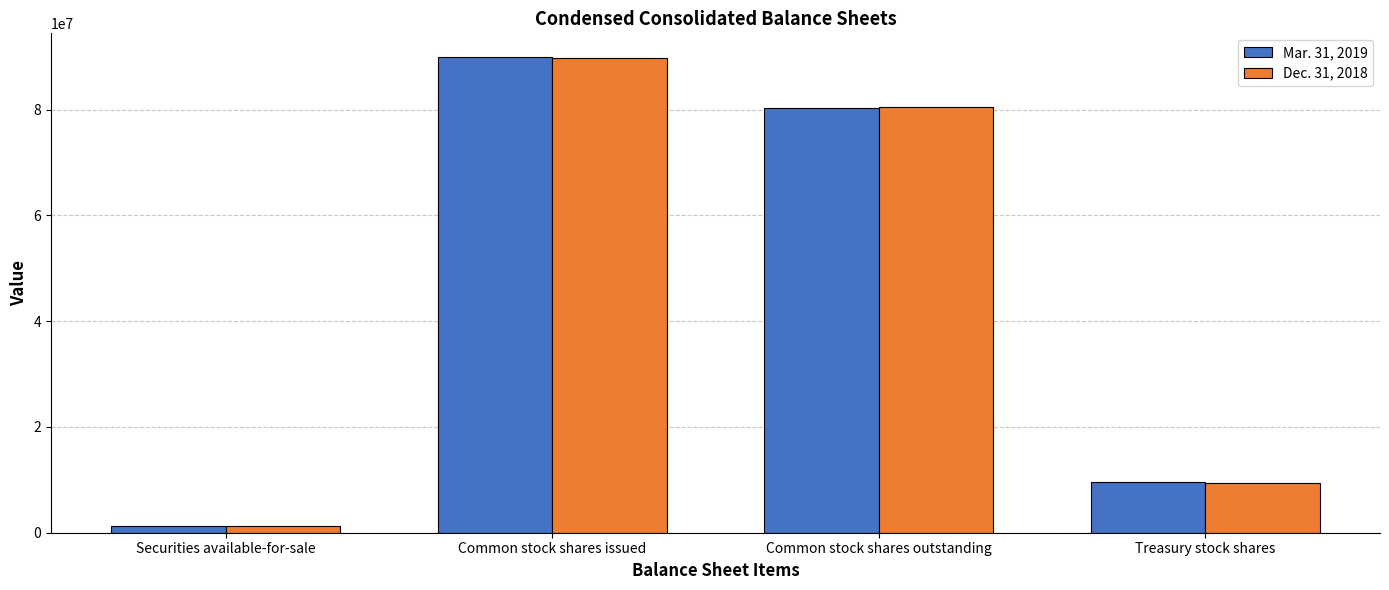

How many data points does each series have?

4